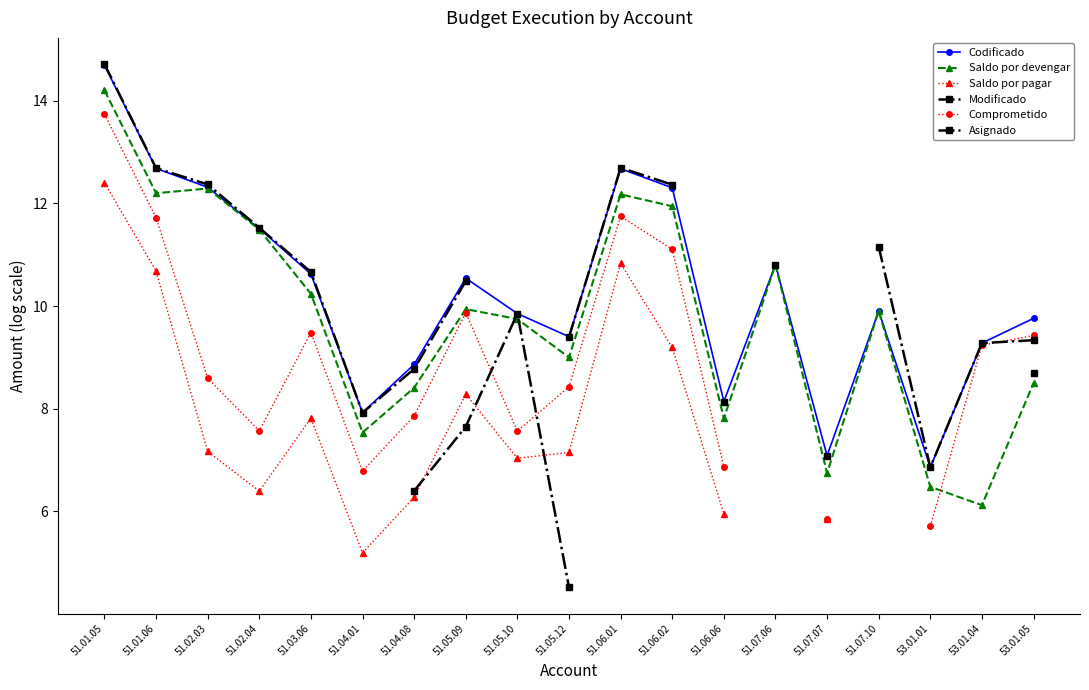

Where is Comprometido nearest to the value 9?

53.01.04